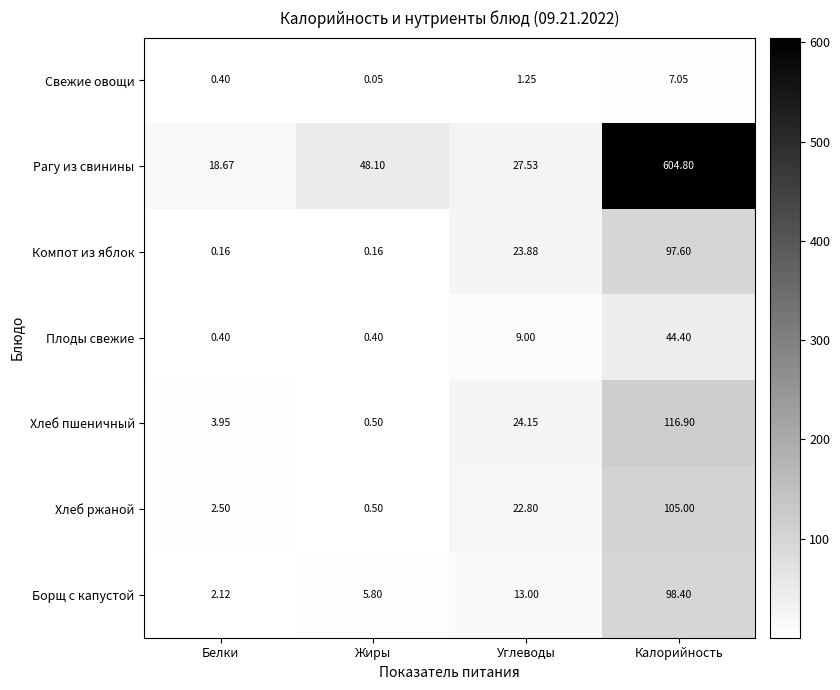

Where is Борщ с капустой nearest to the value 50?

Углеводы